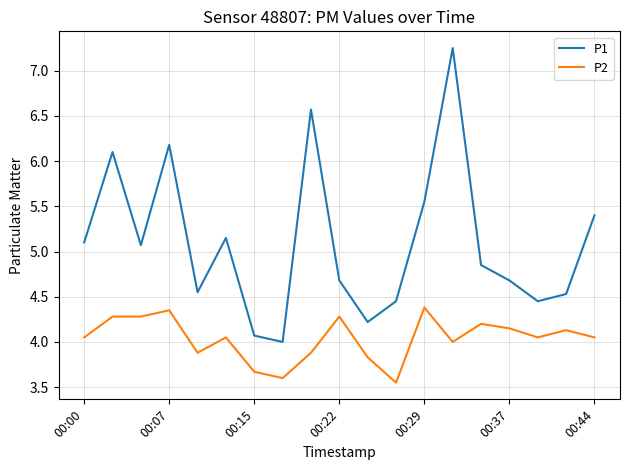

Which series has the largest range (max minus min)?

P1